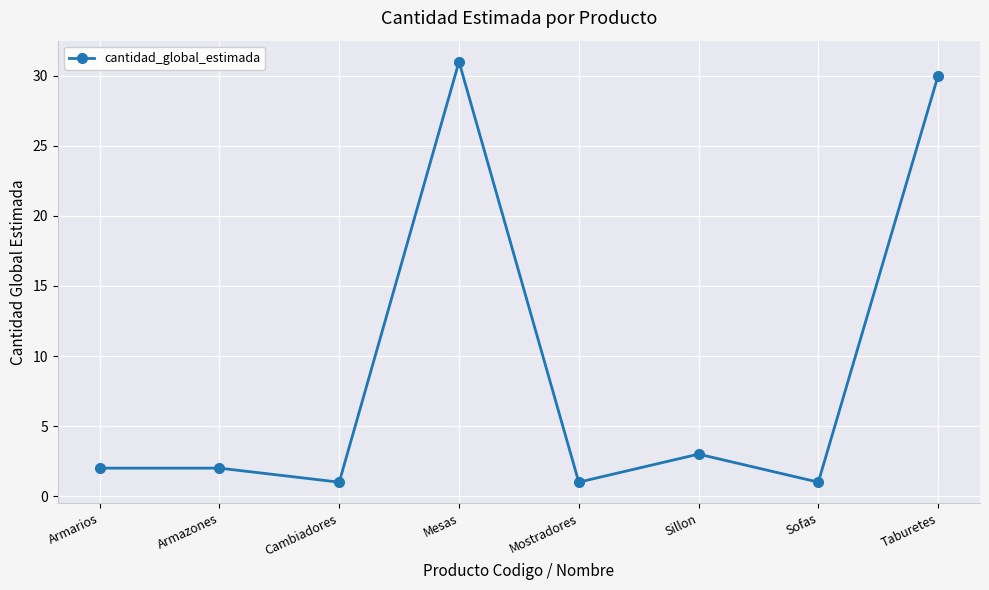

At which label is the value closest to 16?

Sillon